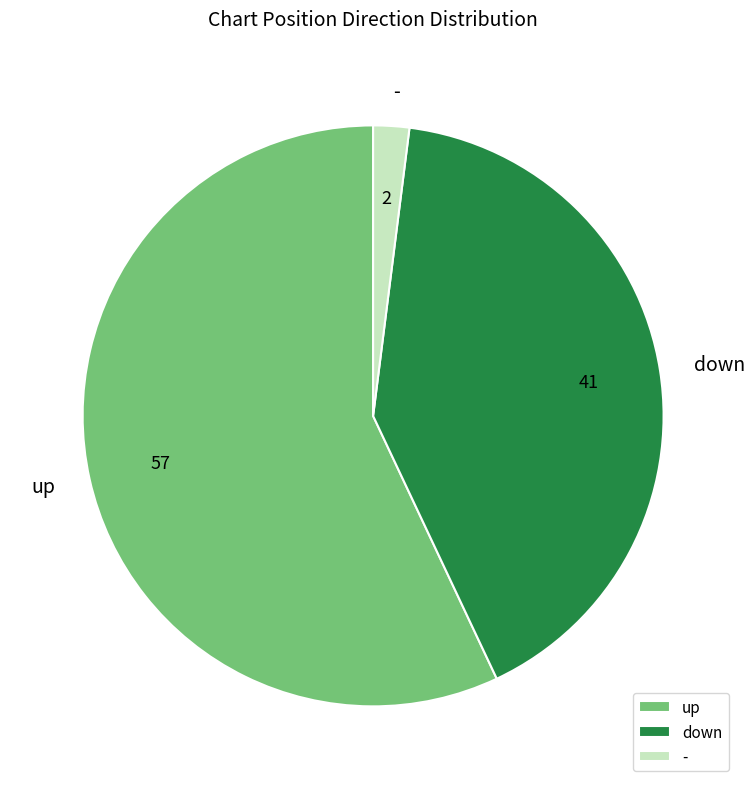

Is there a majority slice in this chart?

Yes